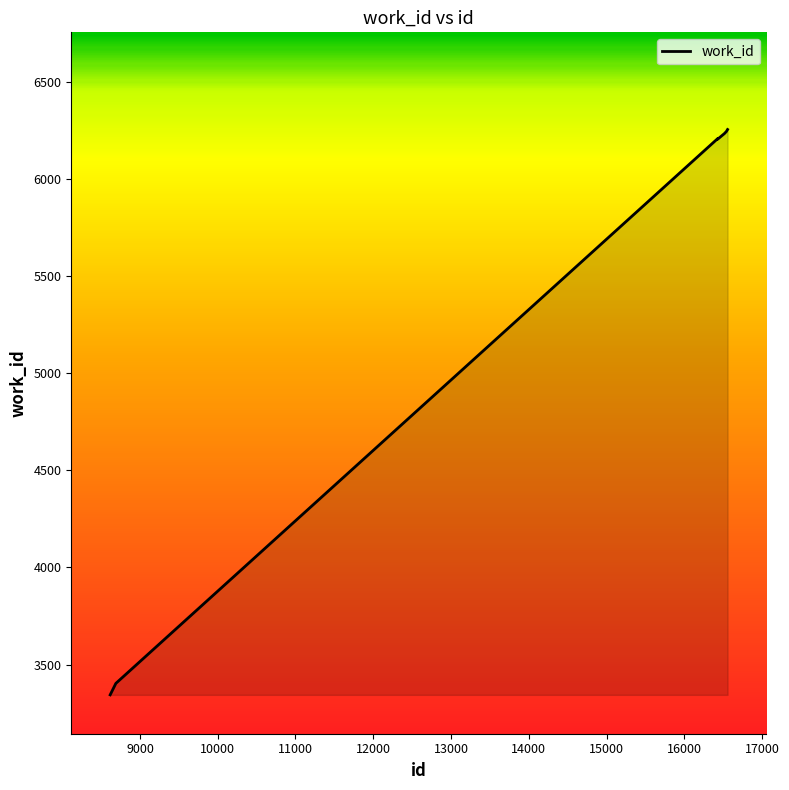

What is the average value?

5511